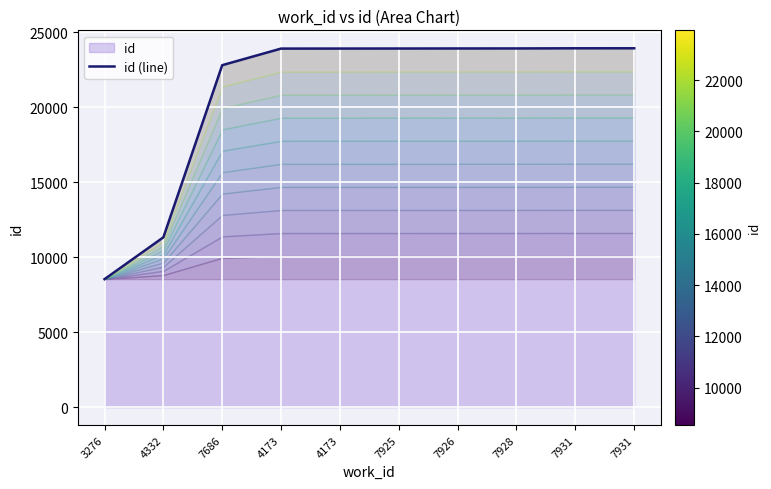

Where is the data nearest to the value 16239?

4332